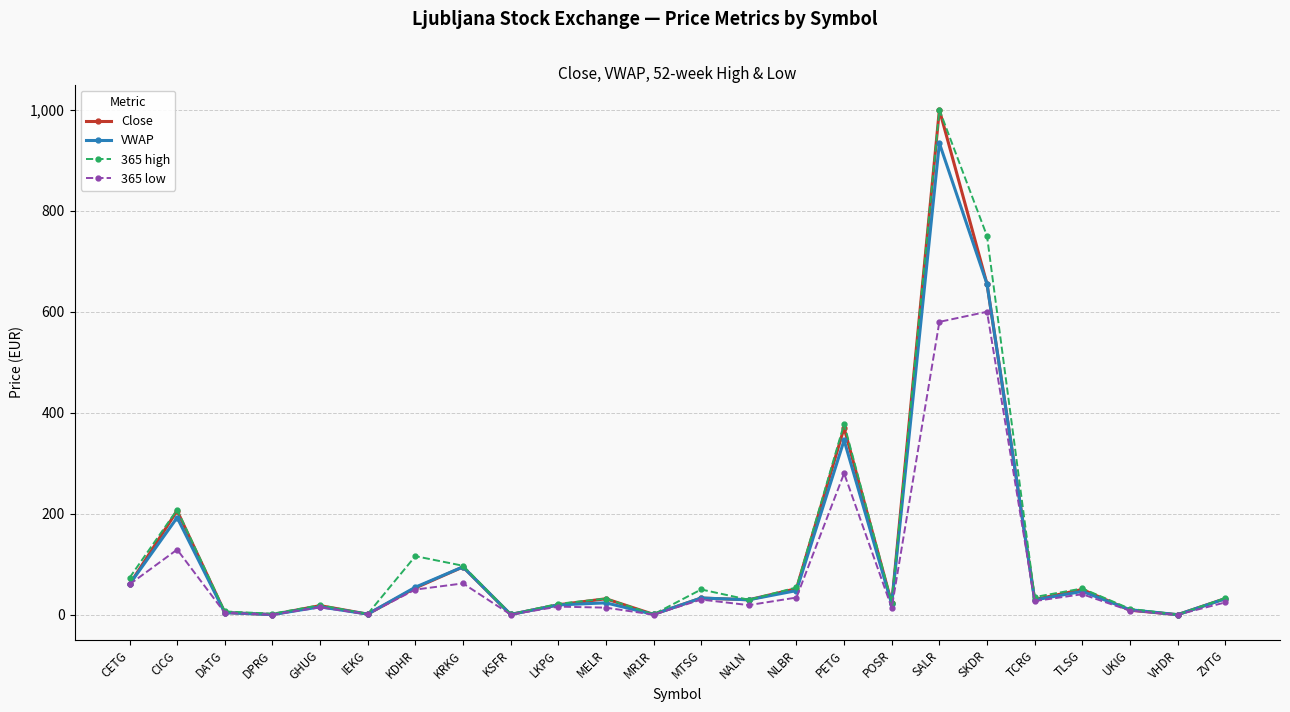

Which series has the largest range (max minus min)?

Close